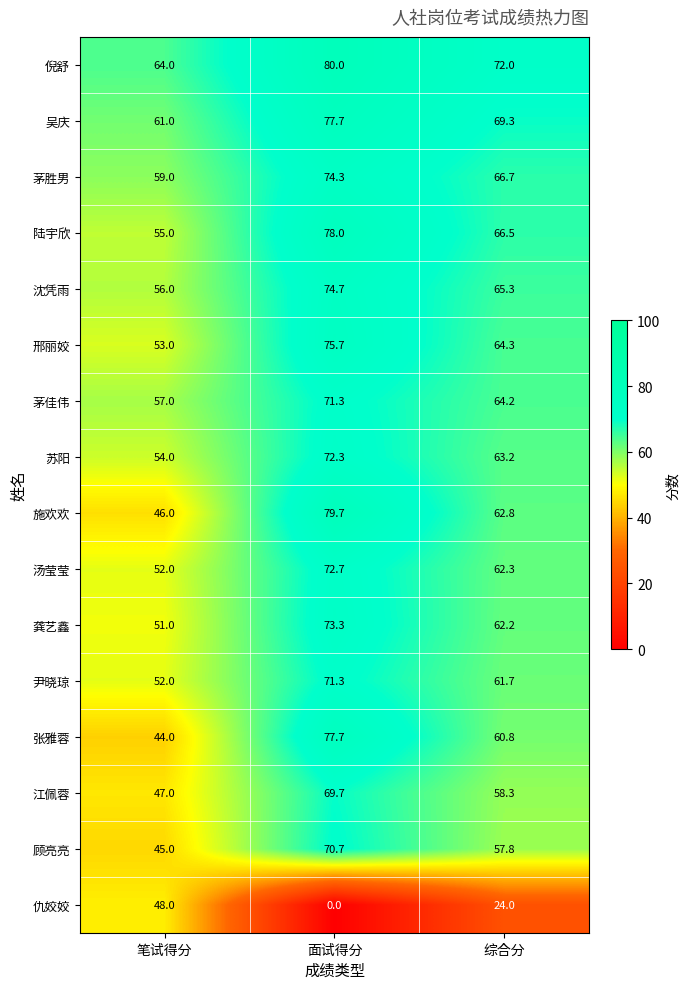

Is it true that 陆宇欣 equals 137.0 at 面试得分?

False